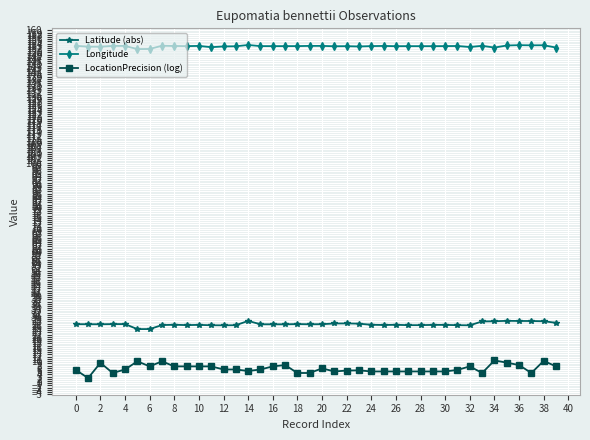

Which series has the largest range (max minus min)?

LocationPrecision (log)